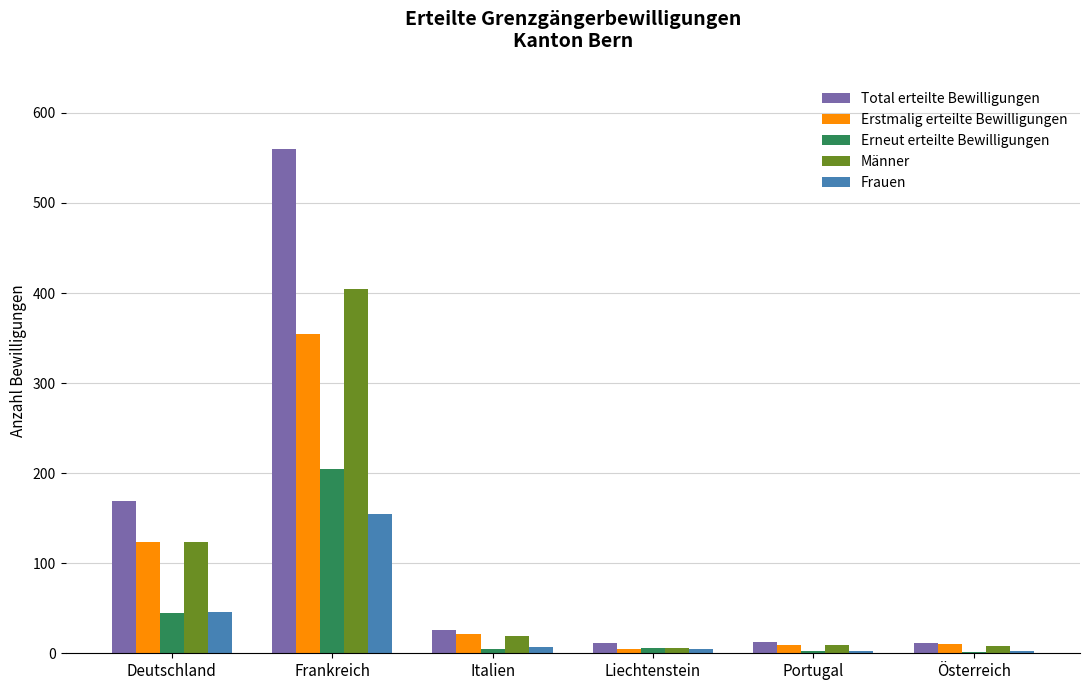

Where does the Total erteilte Bewilligungen series first go above 26?

Deutschland